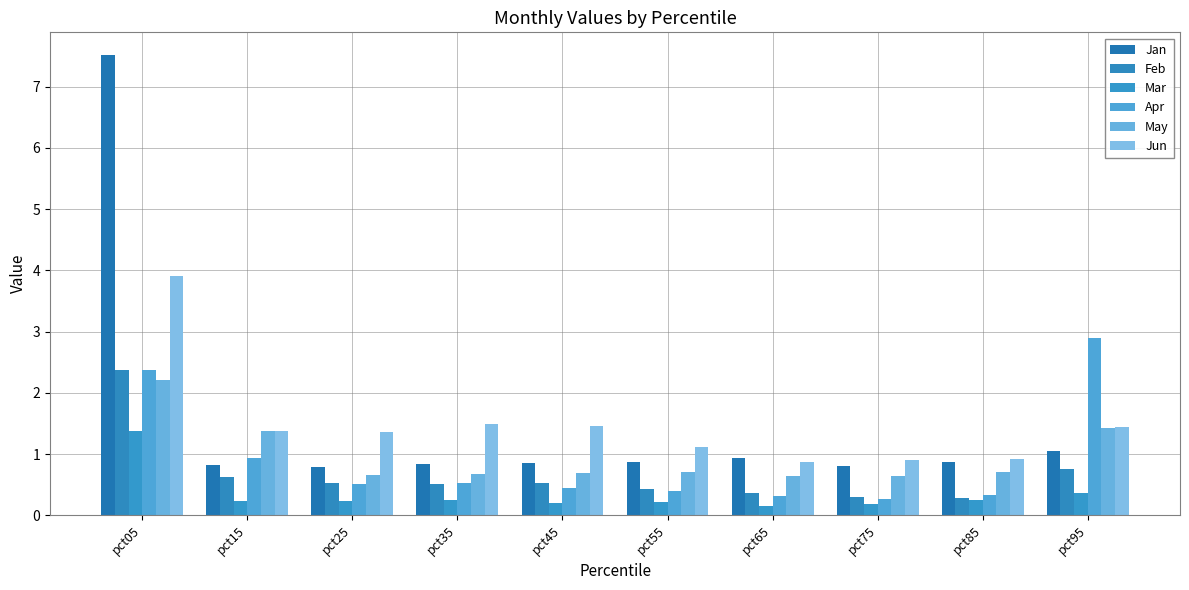

At how many categories does at least one series exceed 6?

1